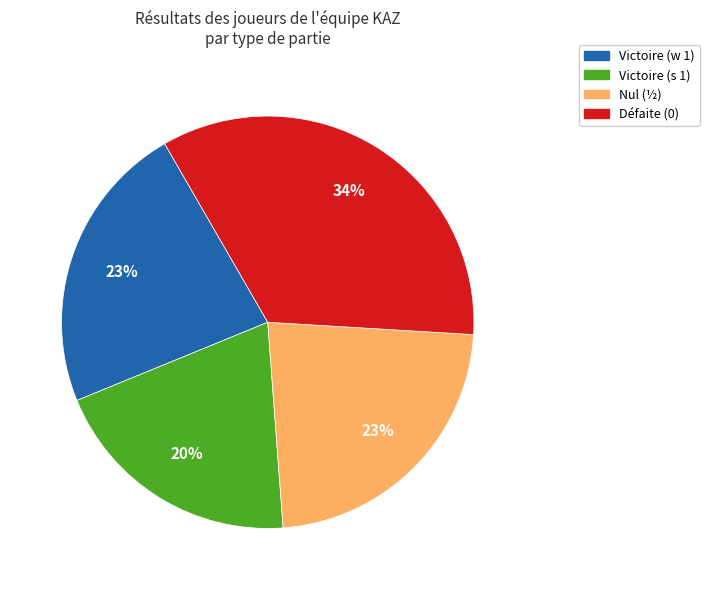

To the nearest percent, what is the difference between the largest and smallest slice percentages?

14%